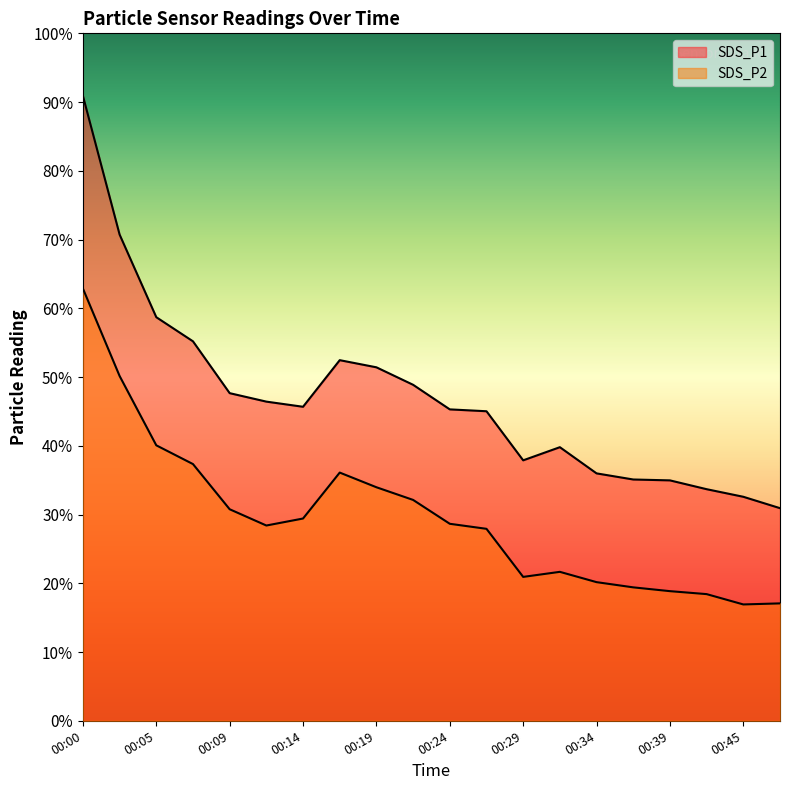

In SDS_P2, how many points are lower than both neighbors (excluding endpoints)?

3